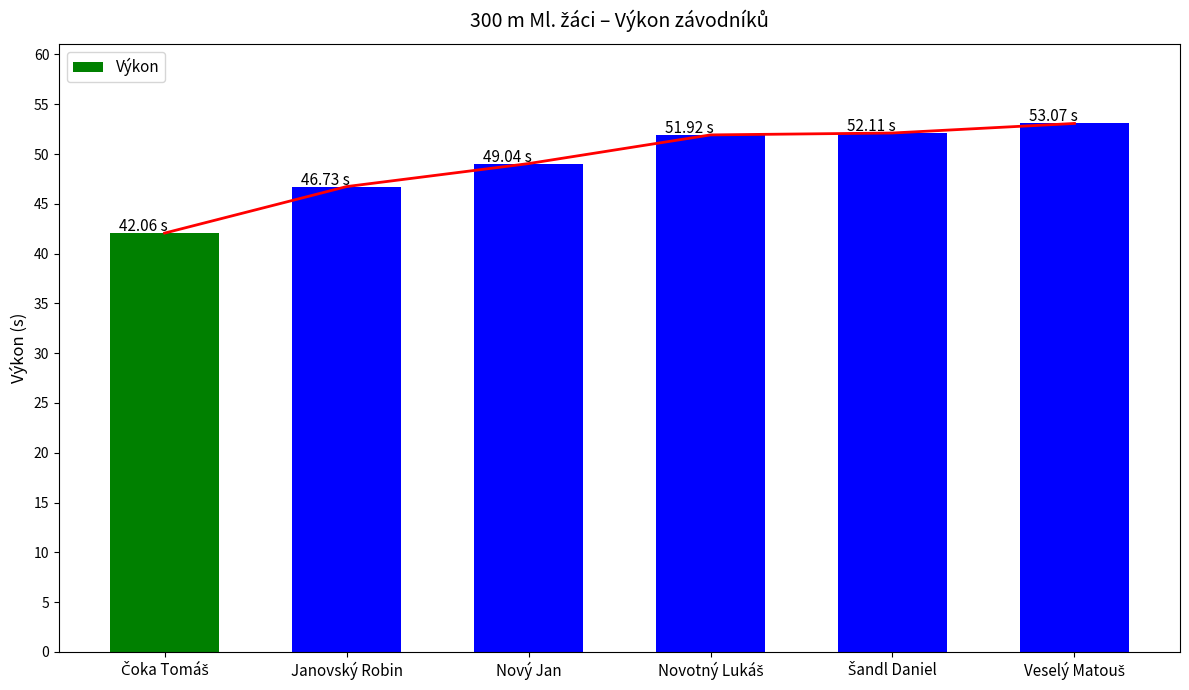

What position from the left is Nový Jan?

3